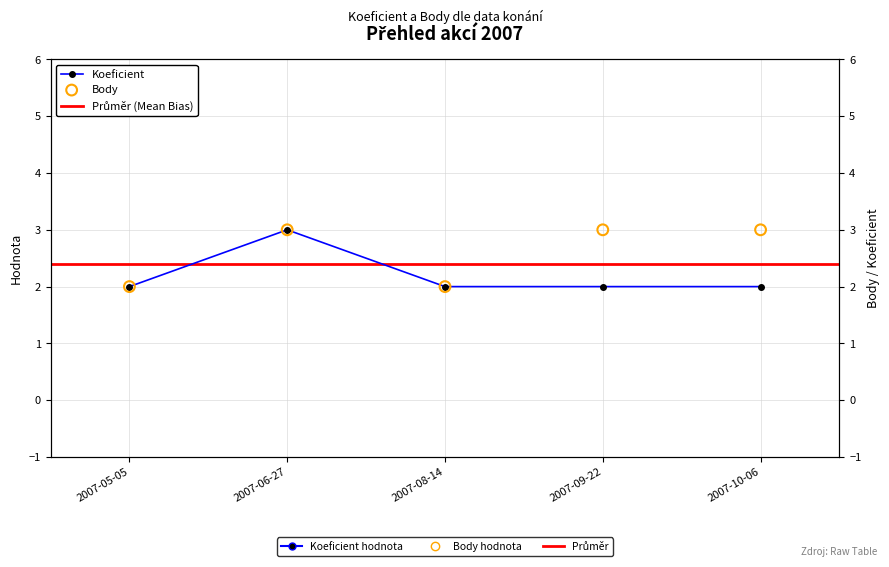

Which series reaches the maximum Y coordinate?

Koeficient